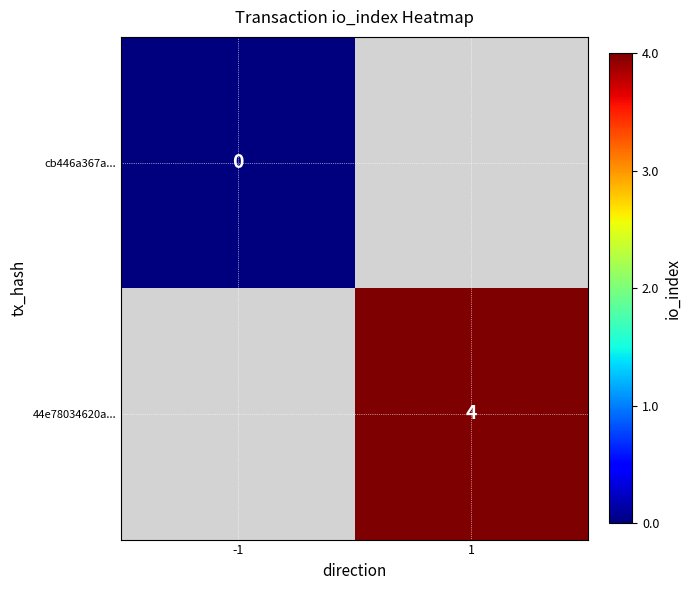

Is it true that 44e78034620a... equals 4 at 1?

True